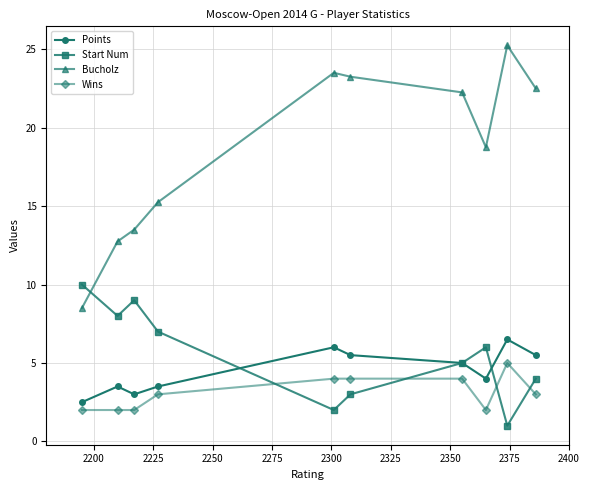

Count the number of data series in this chart.

4